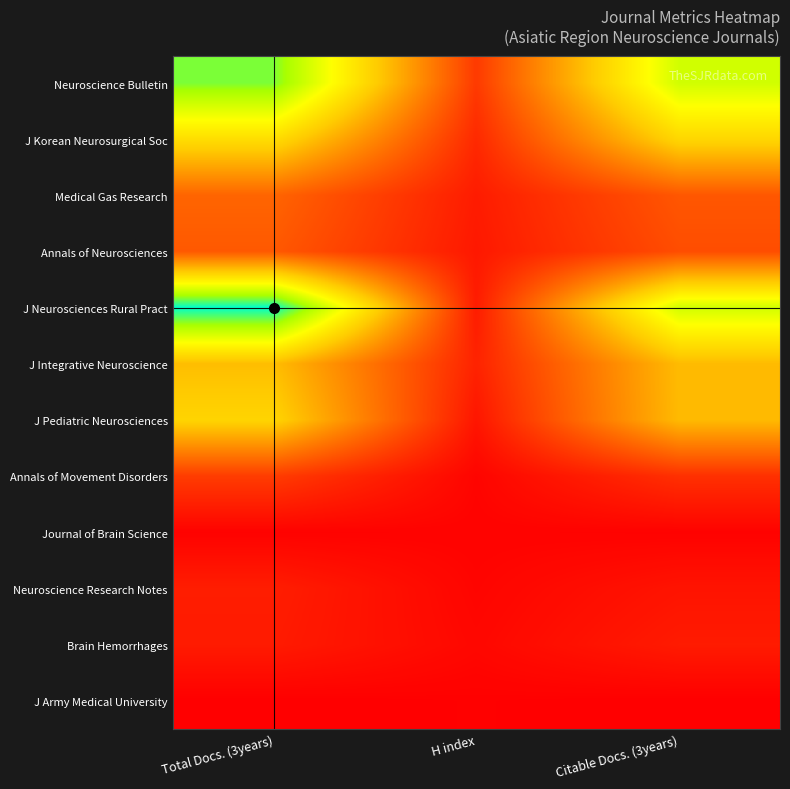

At which category is the sum across all series the highest?

Total Docs. (3years)